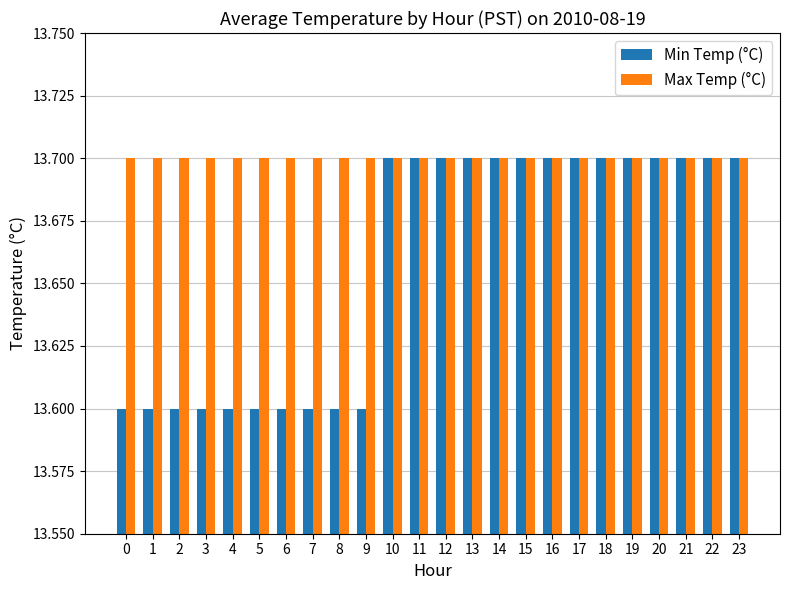

True or false: Max Temp (°C) has a value of 8.0 at 19.

False